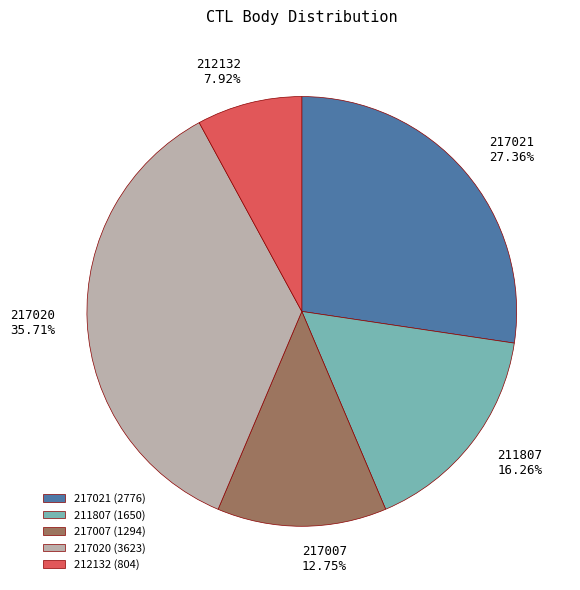

Which category has the biggest portion of the pie?

217020